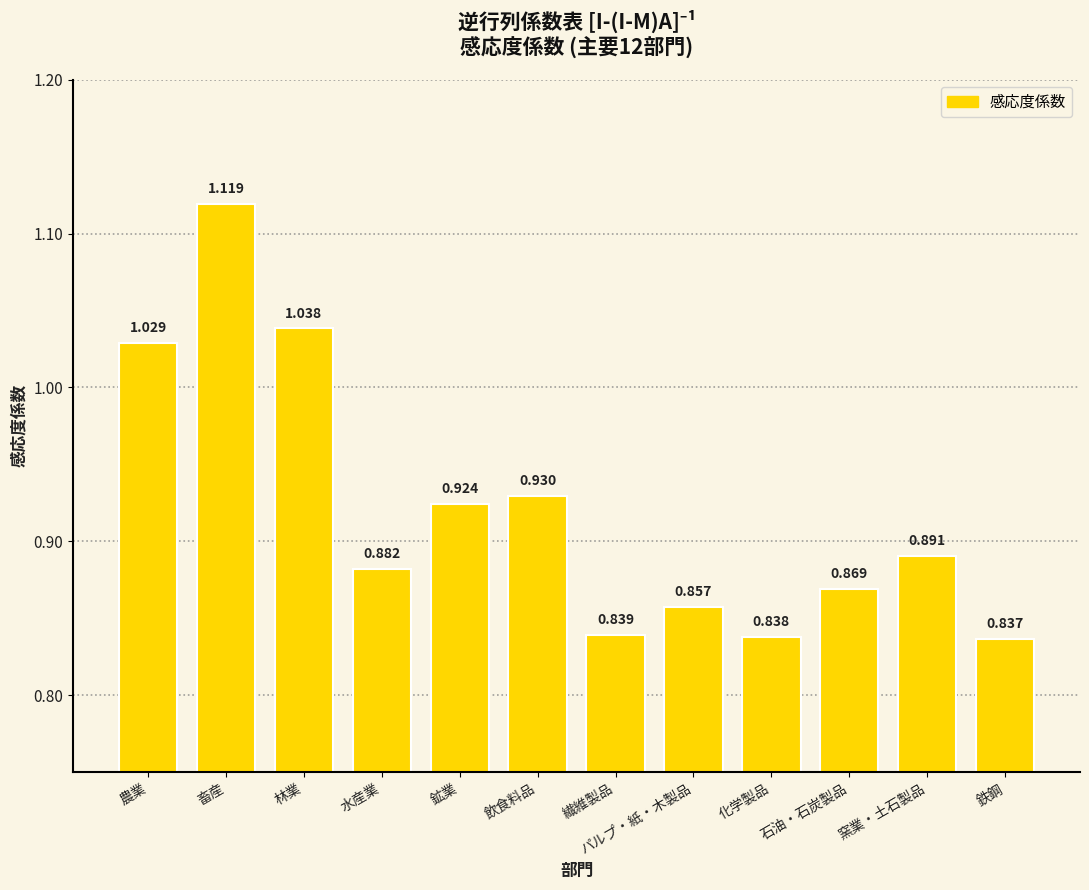

Rank the categories by value from highest to lowest.

畜産, 林業, 農業, 飲食料品, 鉱業, 窯業・土石製品, 水産業, 石油・石炭製品, パルプ・紙・木製品, 繊維製品, 化学製品, 鉄鋼